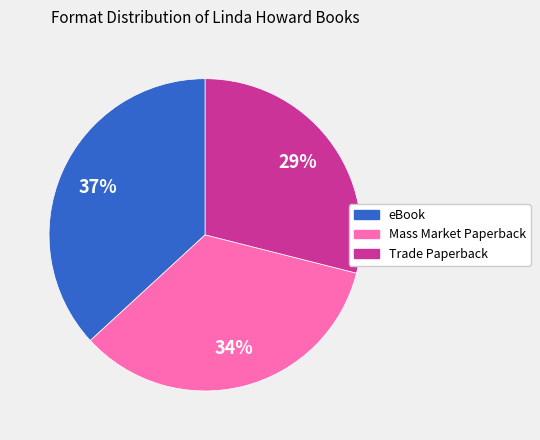

Combined, do Trade Paperback and eBook account for over 50%?

Yes